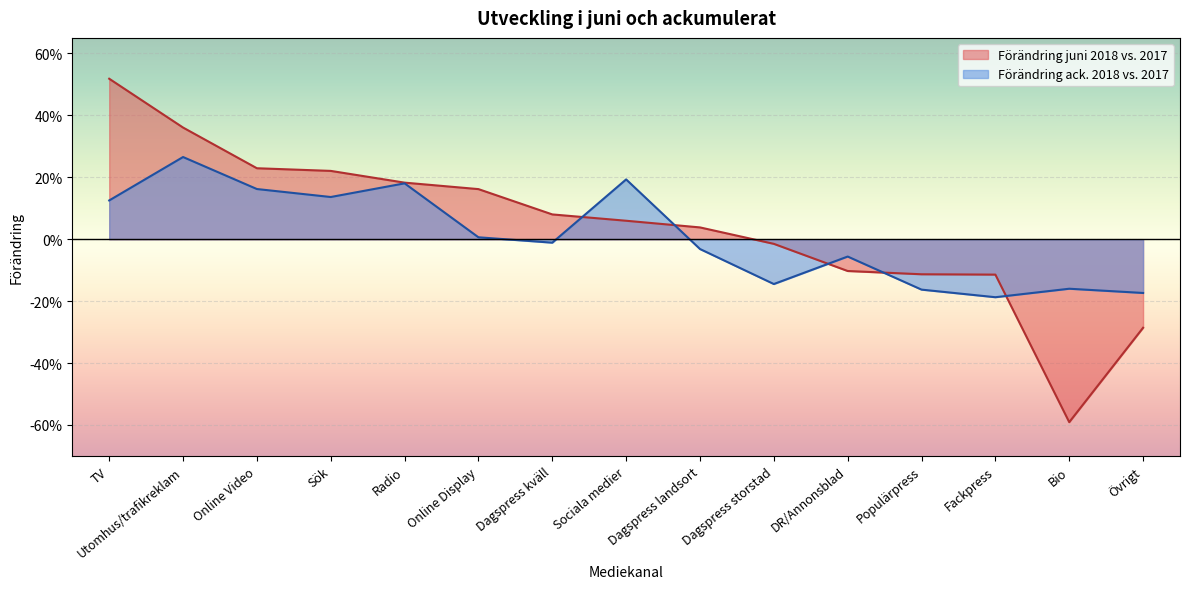

How many interior local peaks does the Förändring ack. 2018 vs. 2017 series have?

5